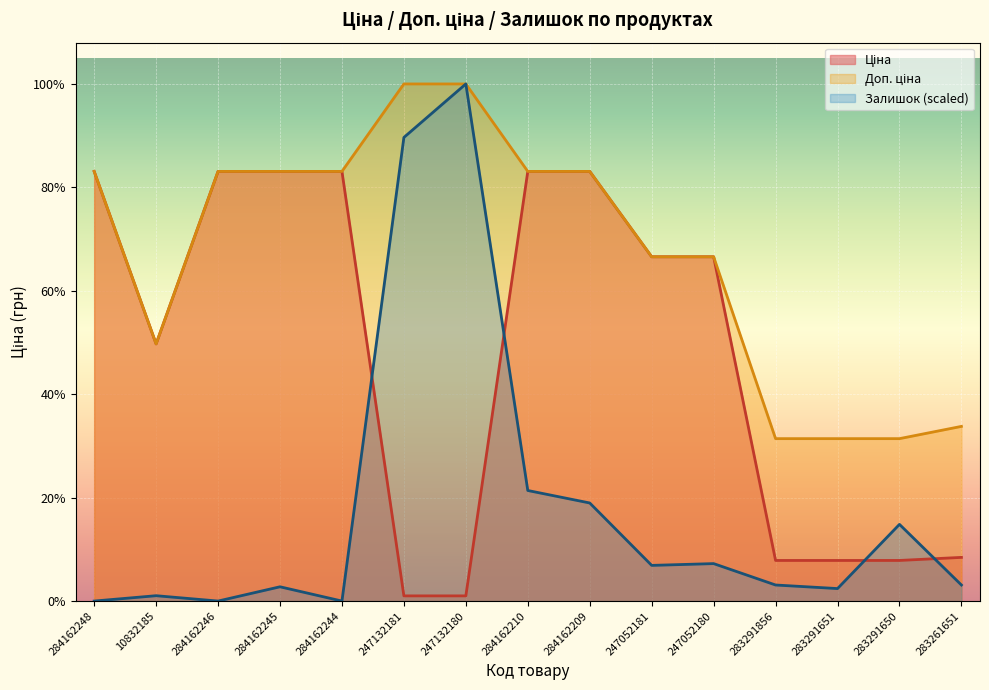

How many values in the Доп. ціна series are below 9290?

7